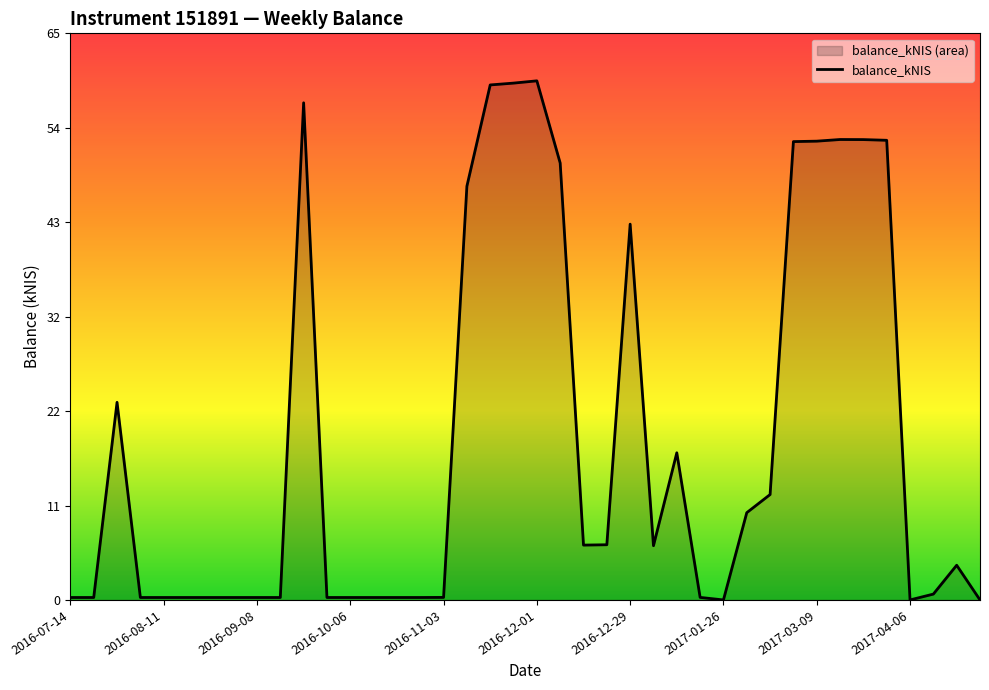

Is it true that the value at 2017-01-26 is -20.9?

False